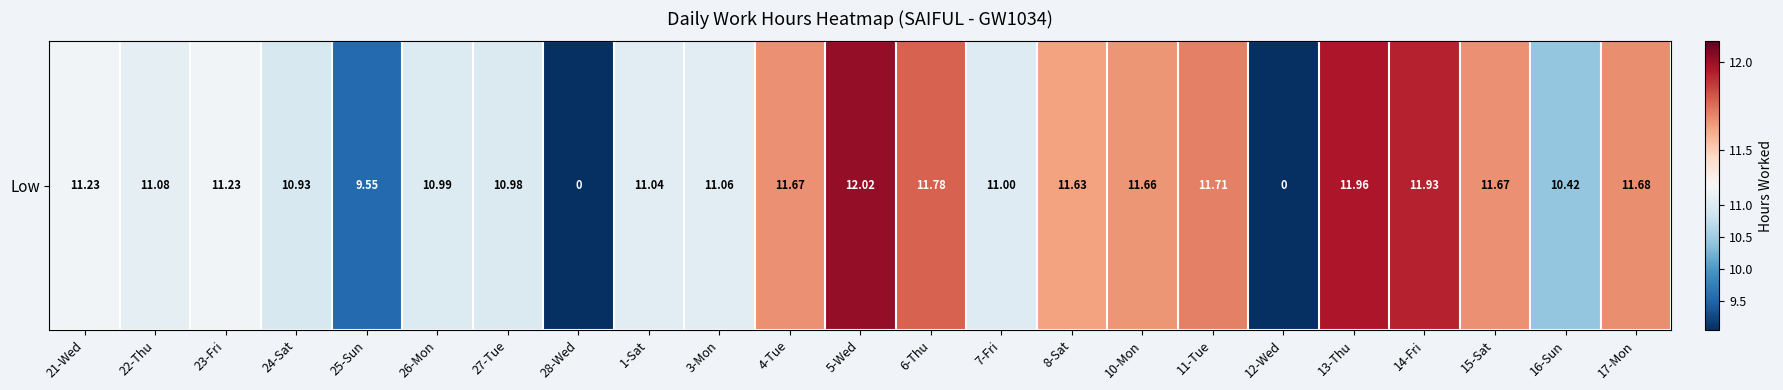

Count the number of values greater than 11.

15